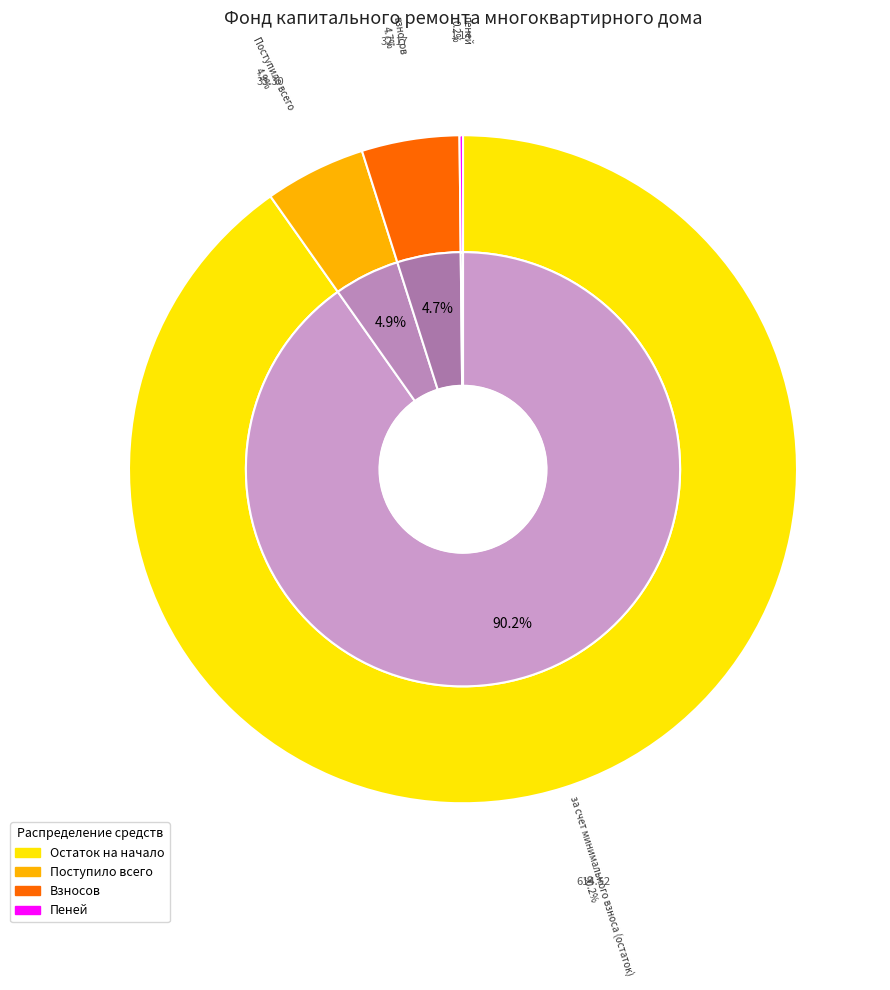

Do за счет минимального взноса (остаток) and взносов together represent more than half of the pie?

Yes